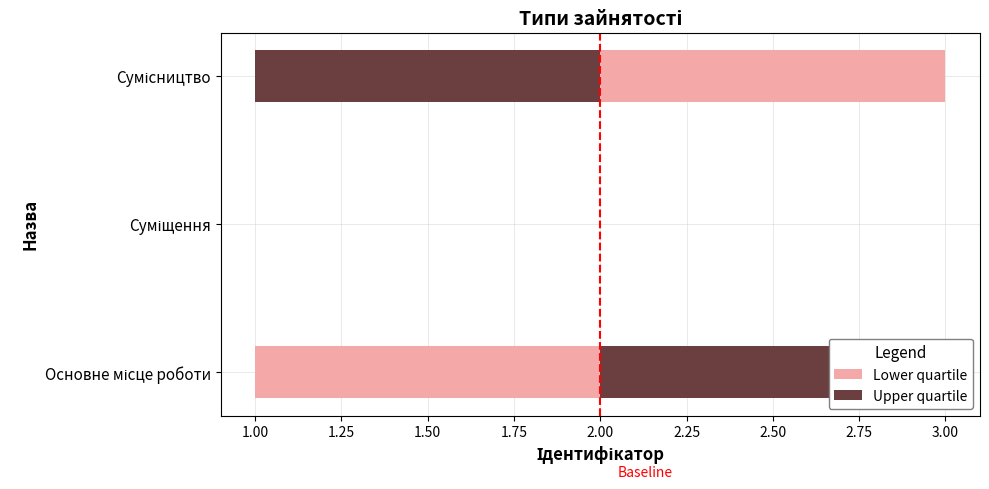

Reading right to left, list all the values displayed in this chart.

Сумісництво=3	Суміщення=2	Основне місце роботи=1